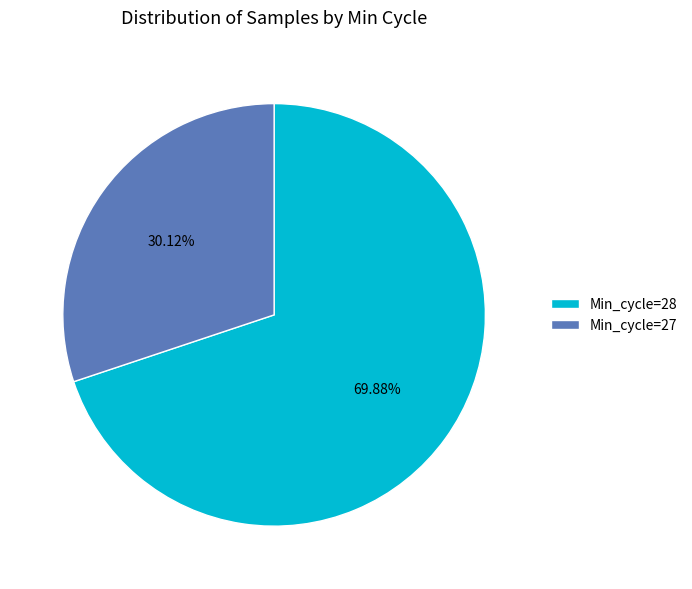

How many slices are in this pie chart?

2